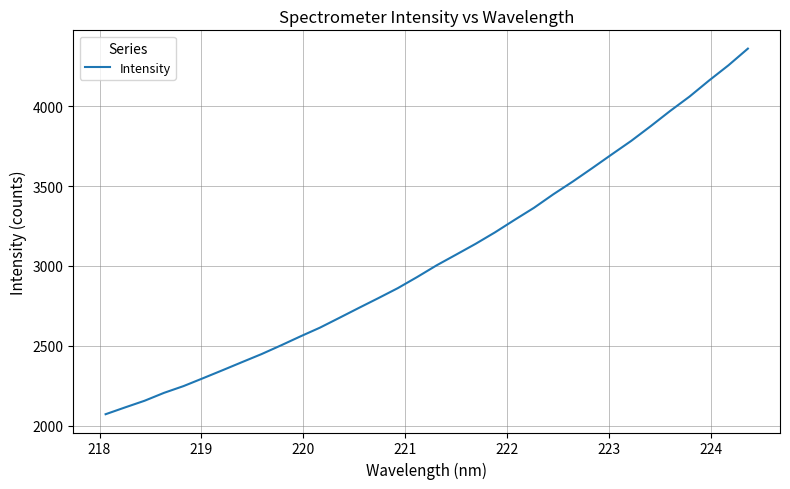

How many values are below 3003?

17